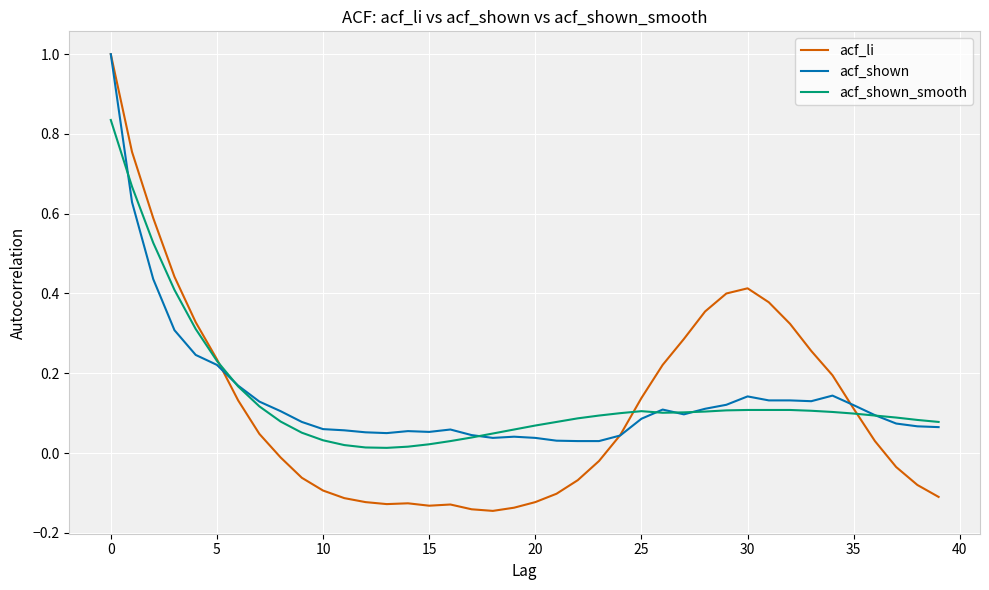

What is the maximum value shown in the chart?

1.0